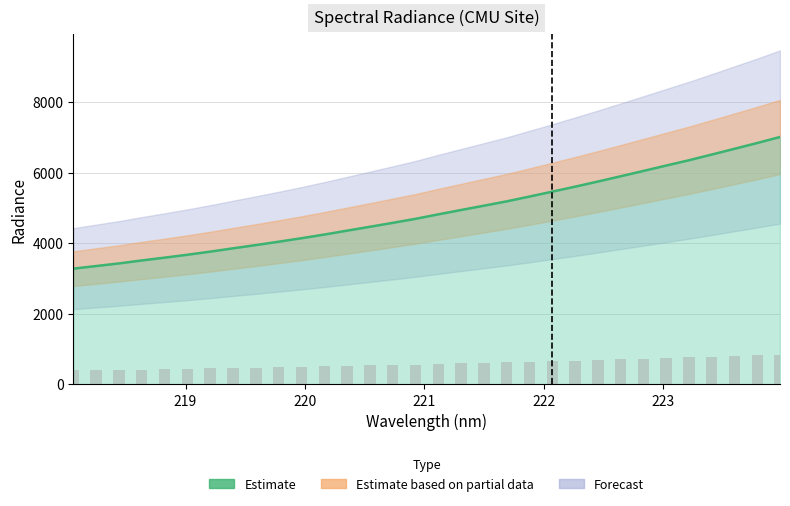

What is the difference between the second highest and minimum values?

3560.3